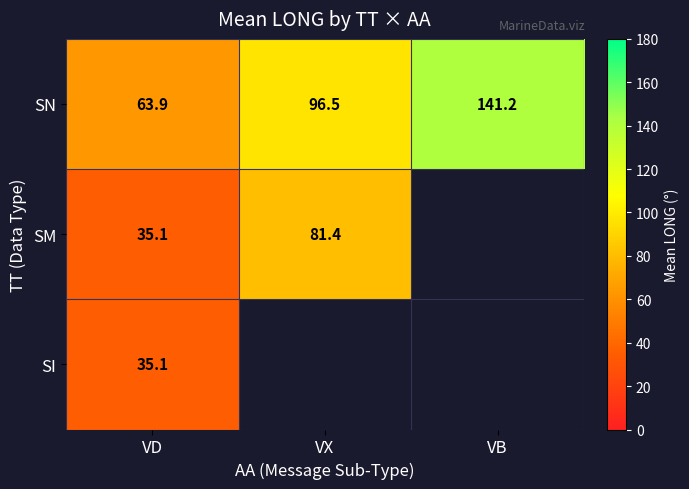

What is the smallest value displayed?

35.1